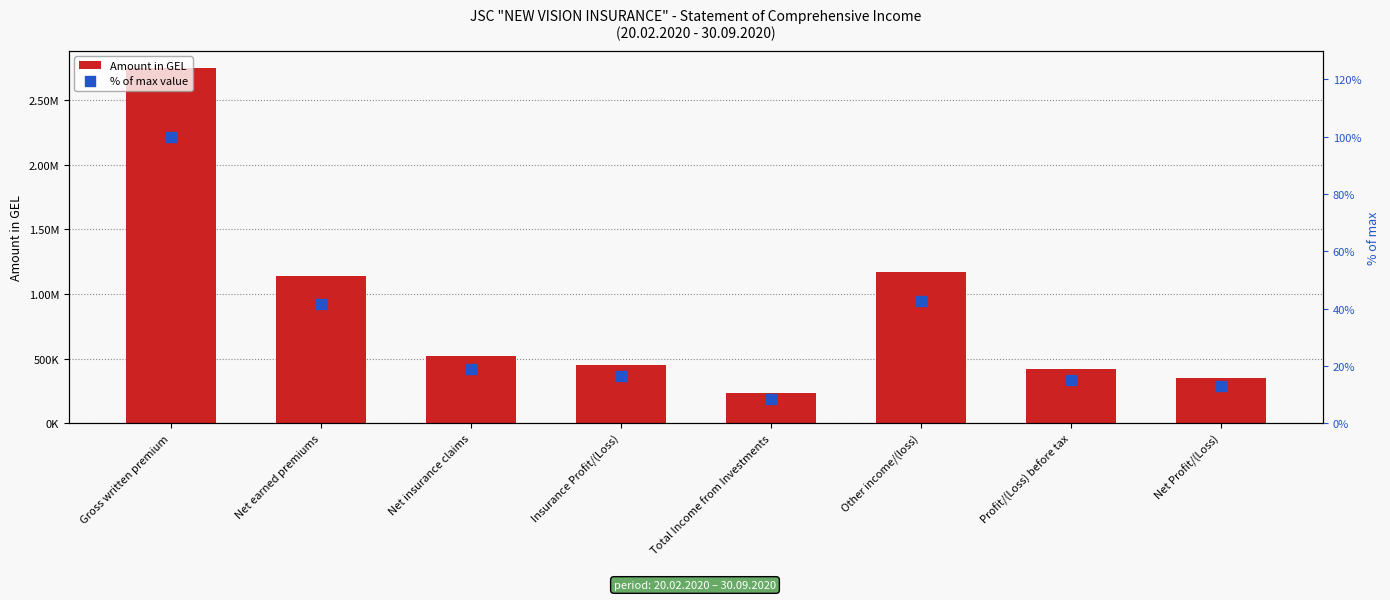

What are all the series names shown in the legend?

Amount in GEL, % of max value